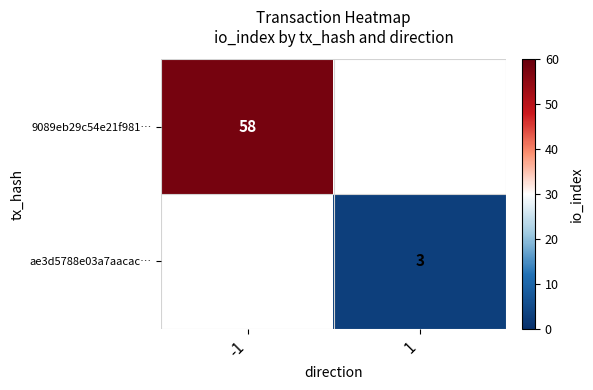

The value of 9089eb29c54e21f981… at -1 is 58. True or false?

True